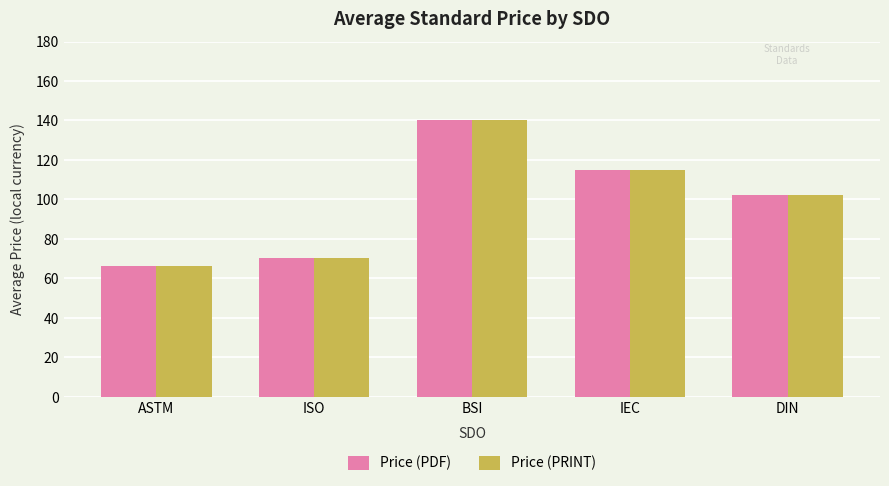

How many categories are shown in the chart?

5